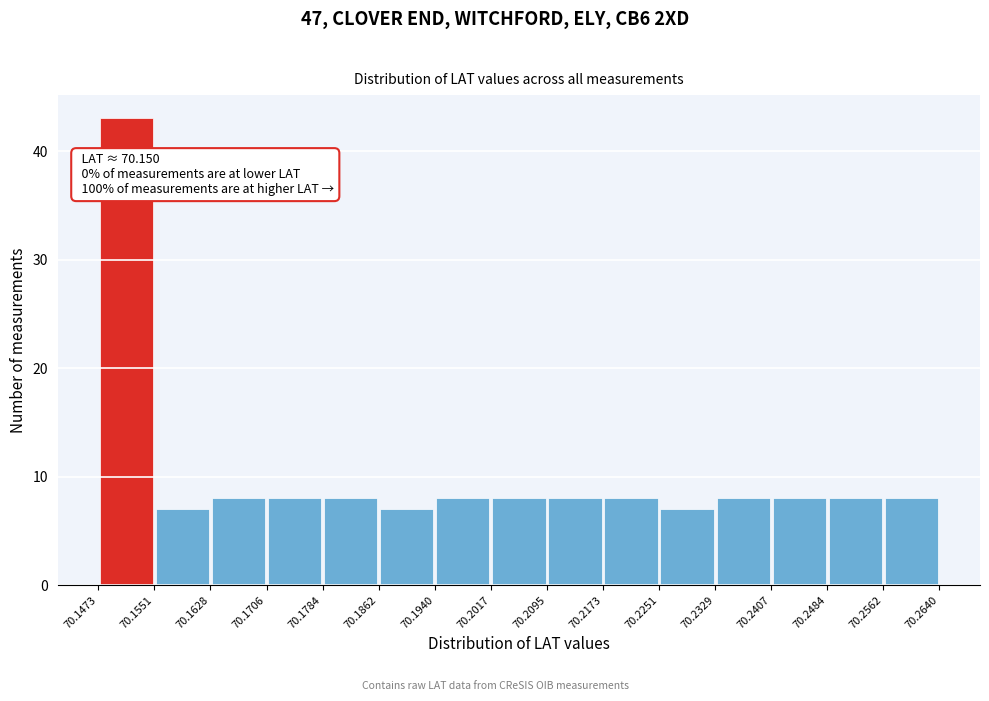

Over which range of the x-axis is the bar tallest?

70.1473 to 70.1551